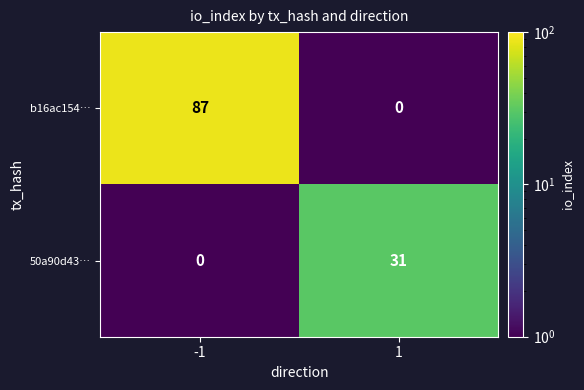

Reading left to right, extract all data points from this chart.

b16ac154…: -1=87	1=0
50a90d43…: -1=0	1=31